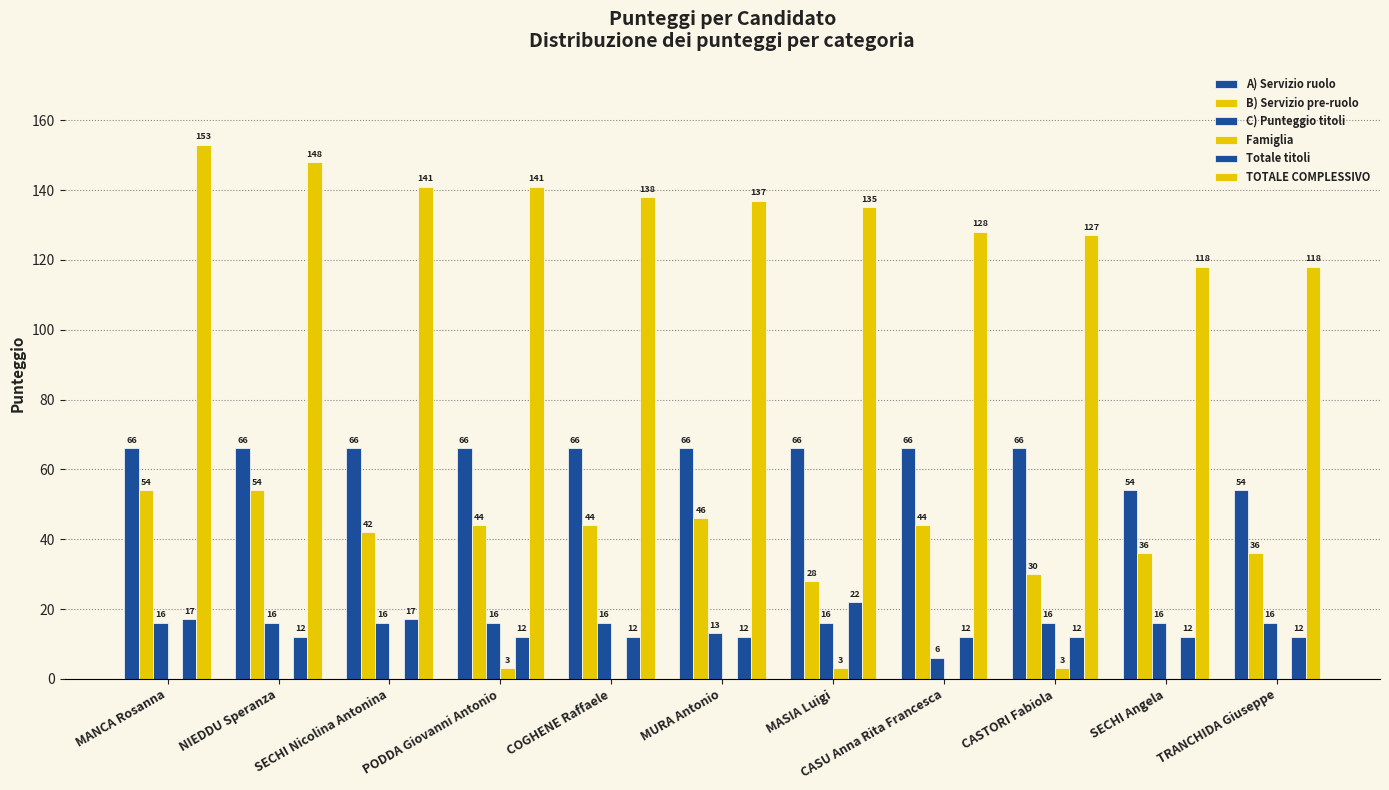

What is the difference between the maximum and minimum values in the C) Punteggio titoli series?

10